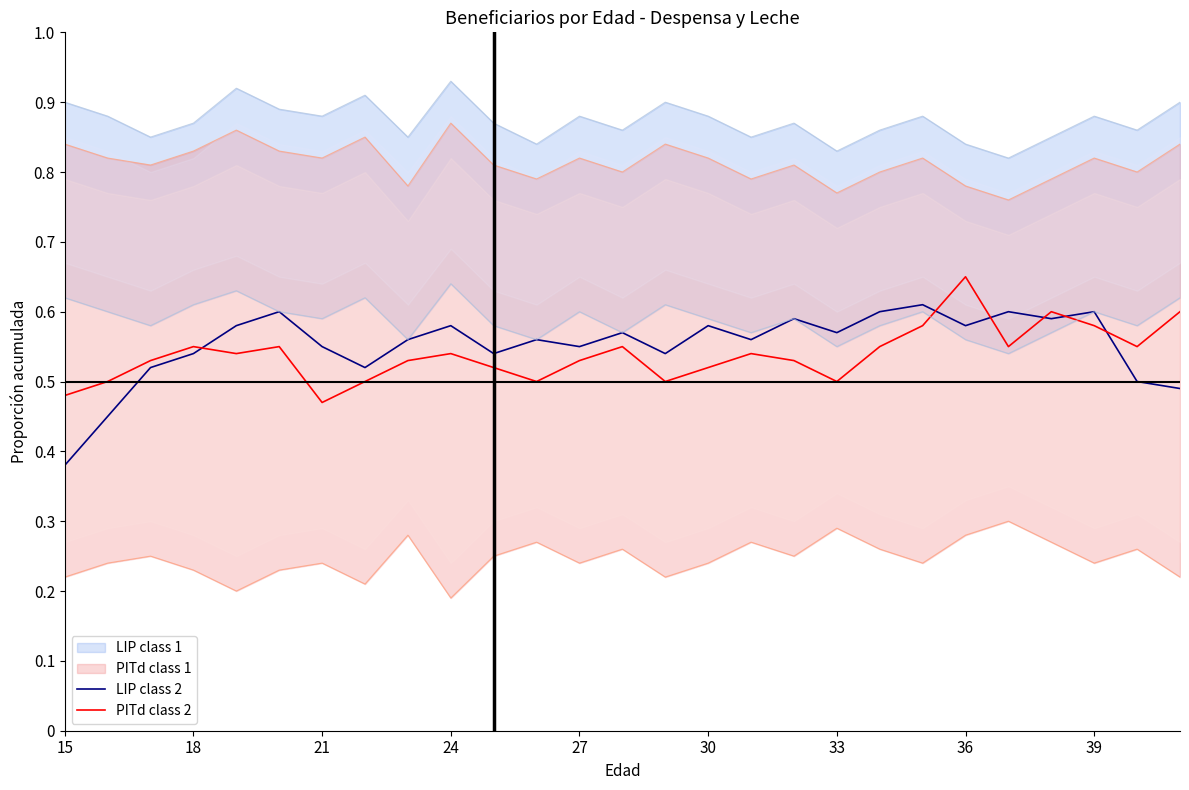

True or false: PITd class 2 has a value of 0.2 at 36.

False